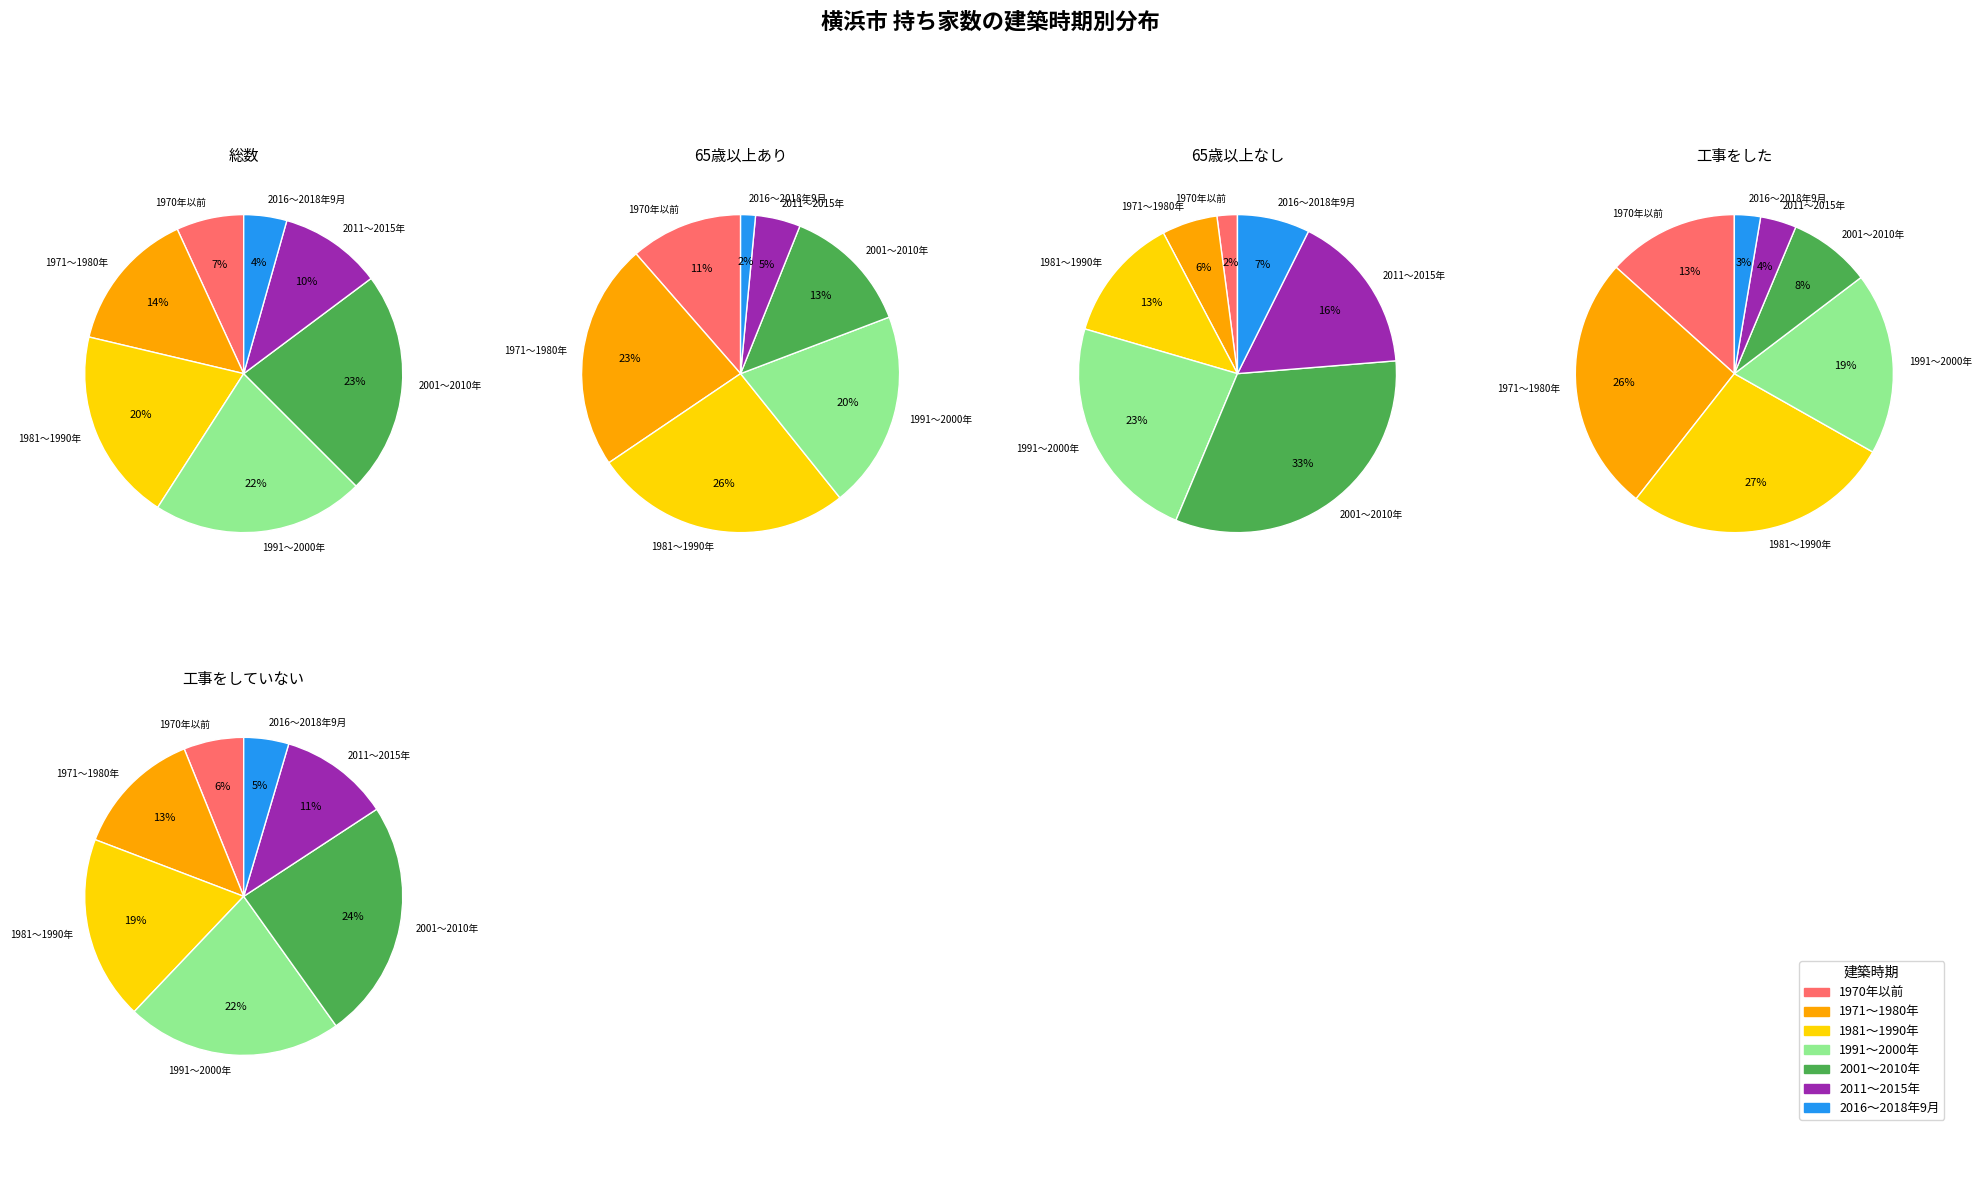

Between 2016～2018年9月 and 2001～2010年, which is larger?

2001～2010年